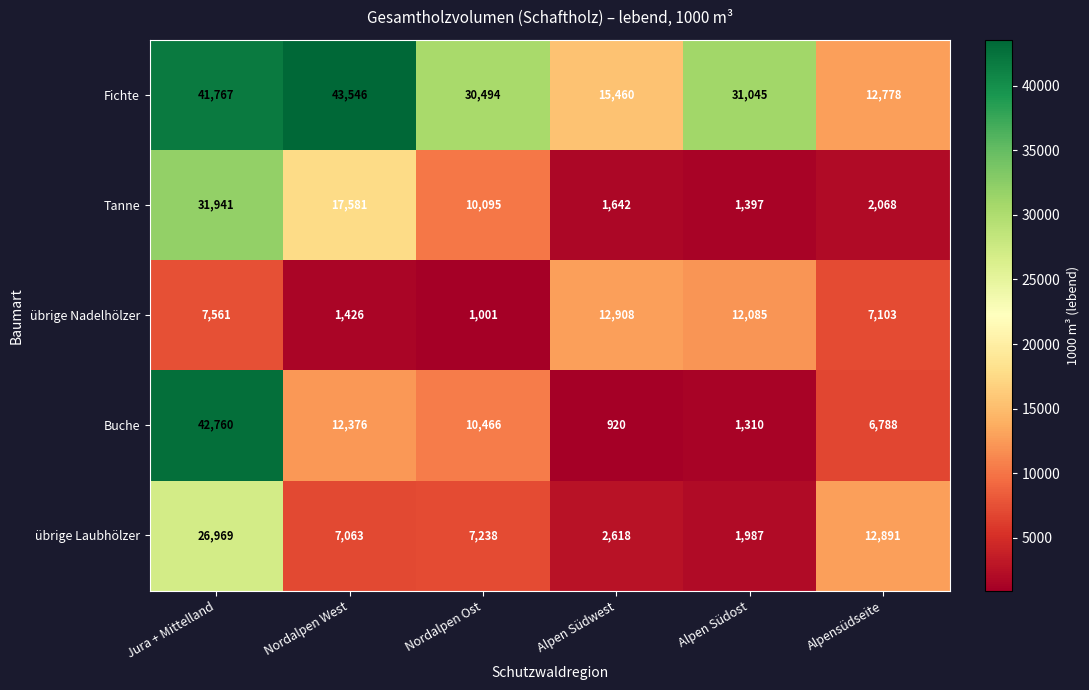

What is the average value of the übrige Nadelhölzer series?

7014